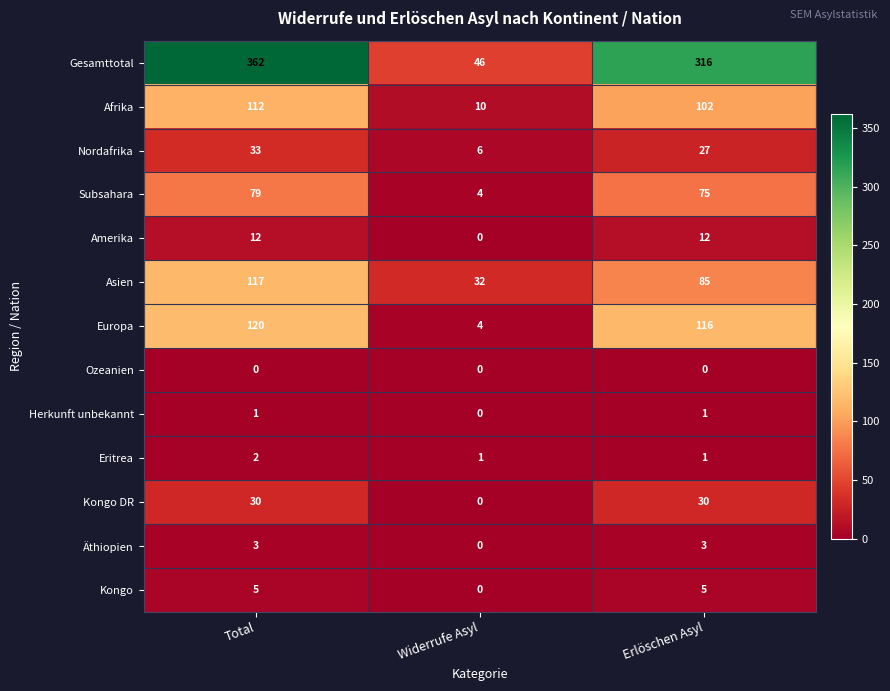

List the series in order of their peak value, lowest first.

Ozeanien, Herkunft unbekannt, Eritrea, Äthiopien, Kongo, Amerika, Kongo DR, Nordafrika, Subsahara, Afrika, Asien, Europa, Gesamttotal